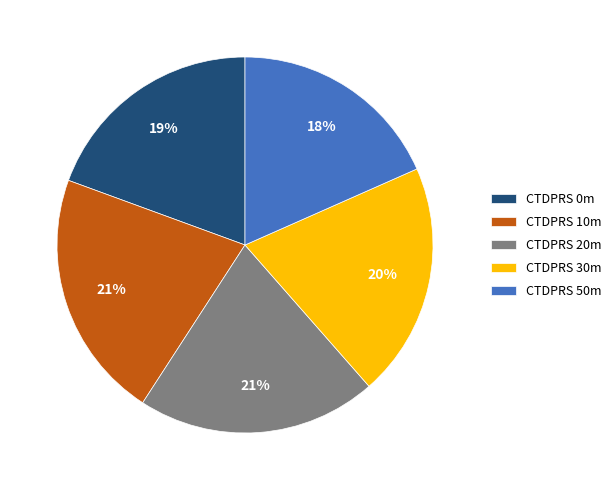

How many slices are in this pie chart?

5